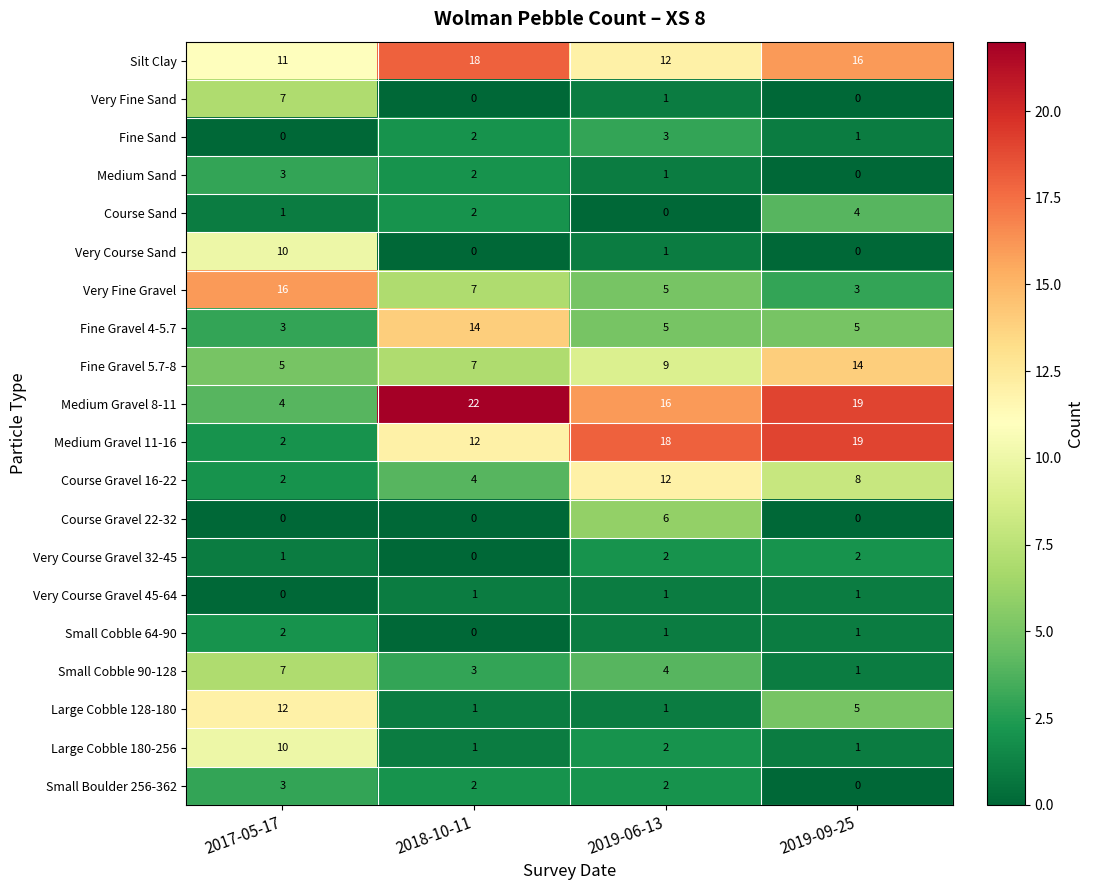

Which series has the largest range (max minus min)?

Medium Gravel 8-11